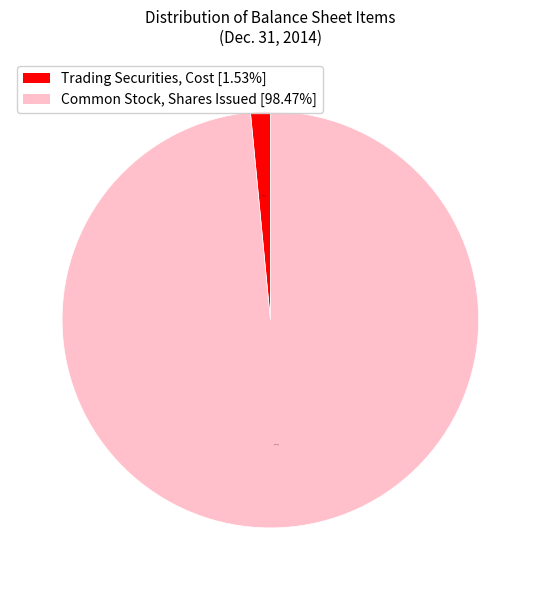

Does Common Stock, Shares Issued [98.47%] represent more than half of the total?

Yes